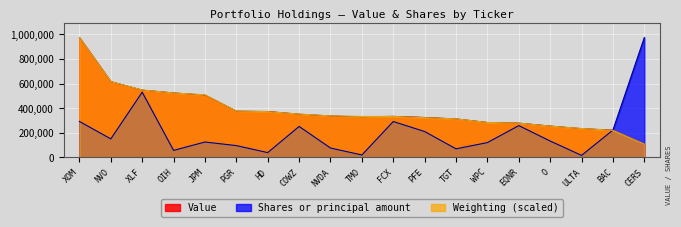

True or false: Value and Weighting_scaled intersect in this chart.

True